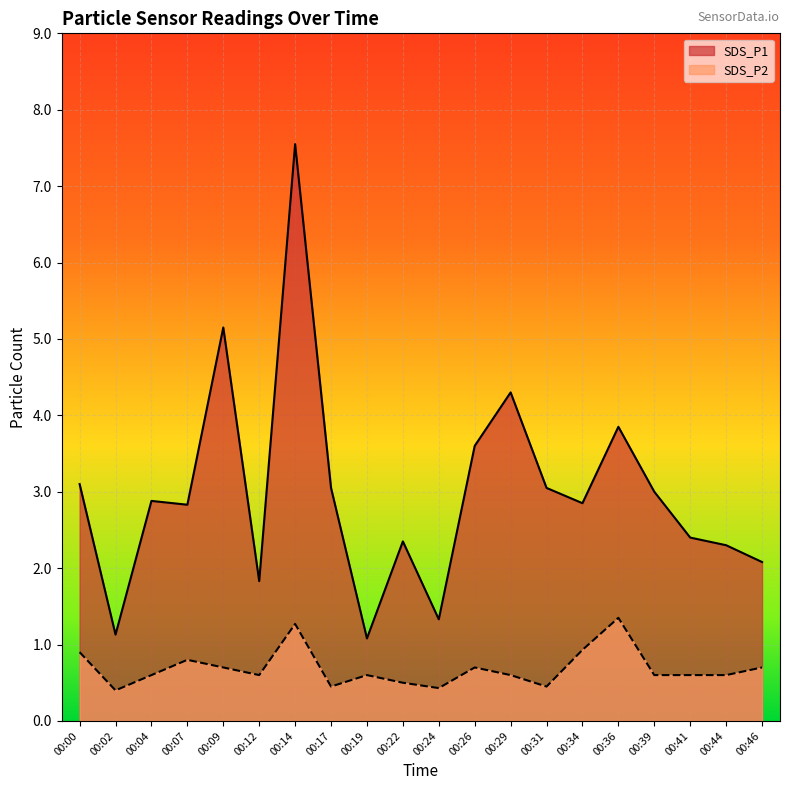

True or false: SDS_P2 and SDS_P1 intersect in this chart.

False